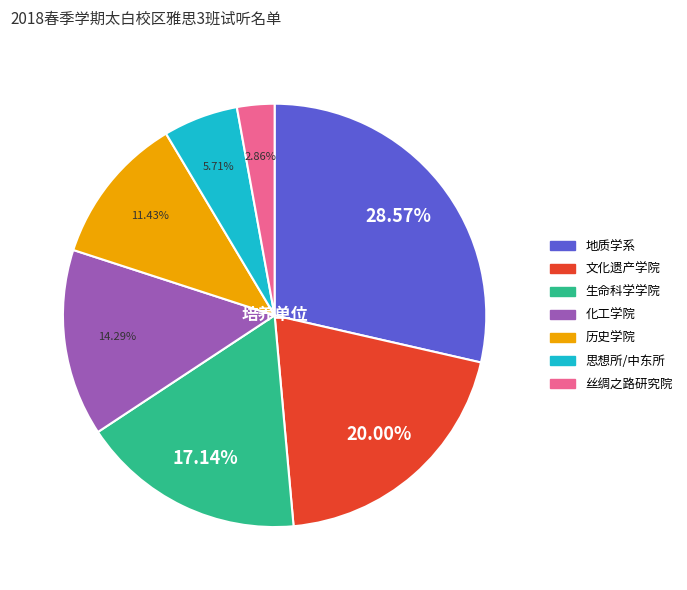

Which category has the smallest portion of the pie?

丝绸之路研究院